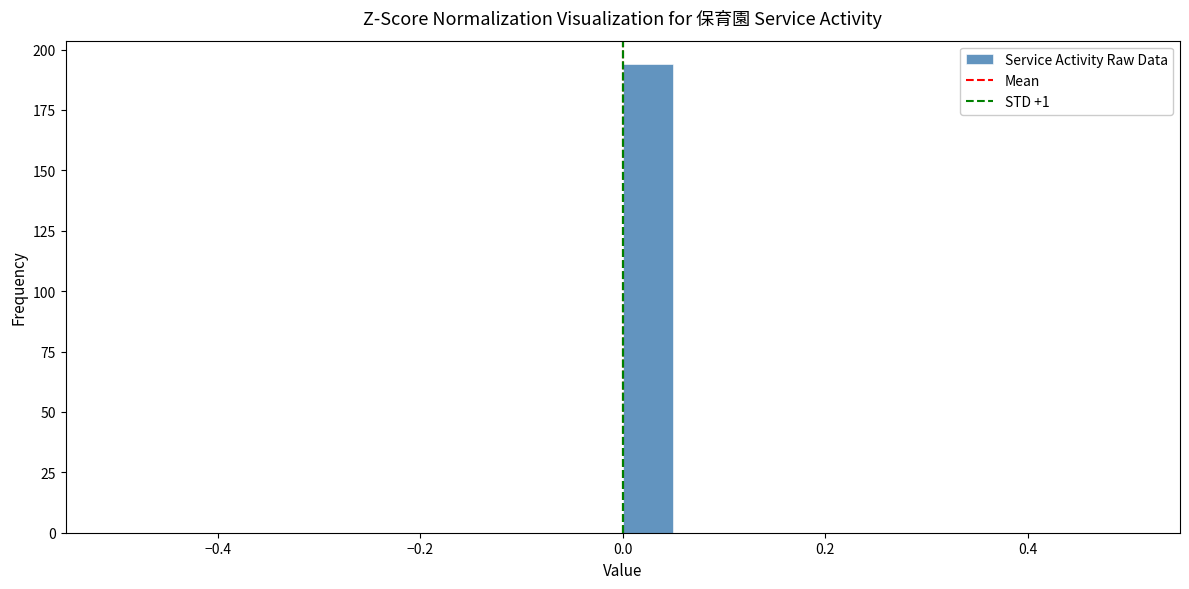

Read against the x-axis, roughly where is the centre of the tallest bar?

0.02